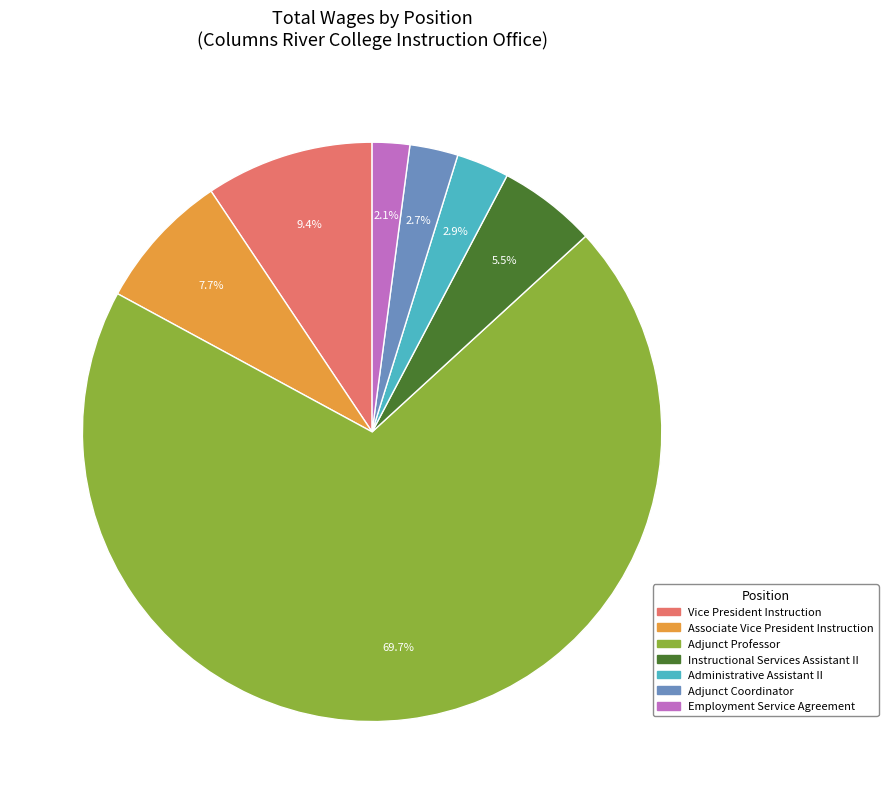

Count the number of slices in the pie.

7